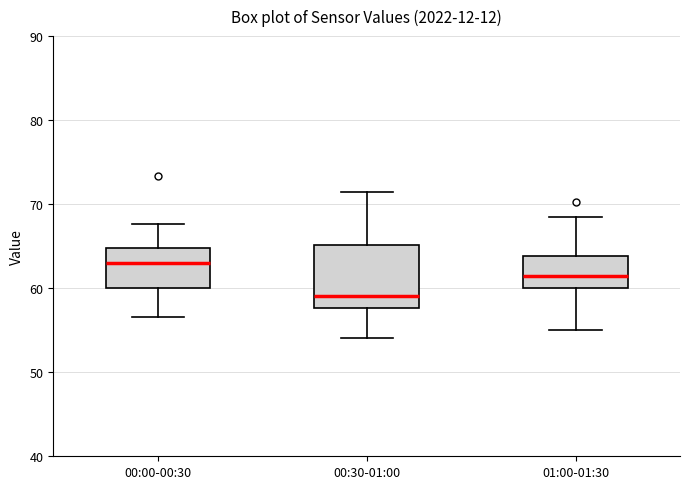

Where does the median line of the box for 00:00-00:30 sit on the y-axis? The values are not printed on the chart, so give them approximately, as read against the axis.

63